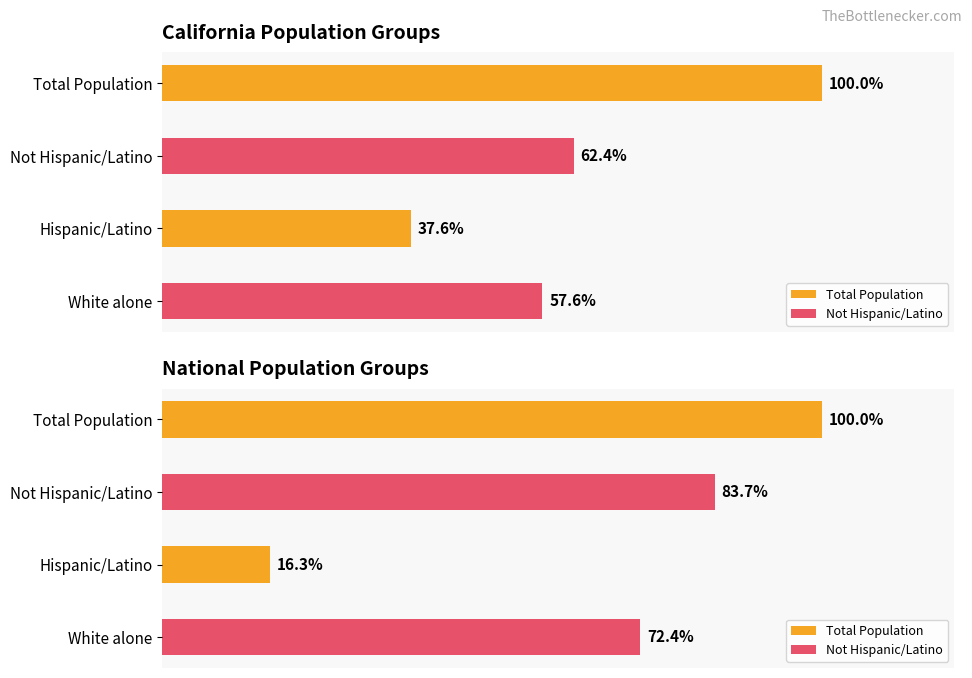

At which category is the sum across all series the highest?

Total Population